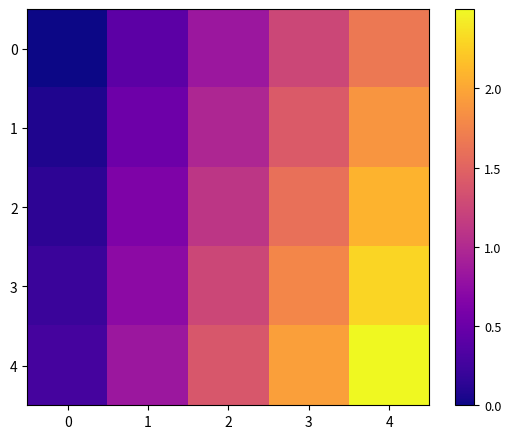

Reading right to left, transcribe all the data shown in this chart.

0: 4=1.7	3=1.2	2=0.8	1=0.4	0=0.0
1: 4=1.9	3=1.4	2=1.0	1=0.5	0=0.1
2: 4=2.1	3=1.6	2=1.1	1=0.6	0=0.1
3: 4=2.3	3=1.8	2=1.2	1=0.7	0=0.2
4: 4=2.5	3=1.9	2=1.4	1=0.8	0=0.3